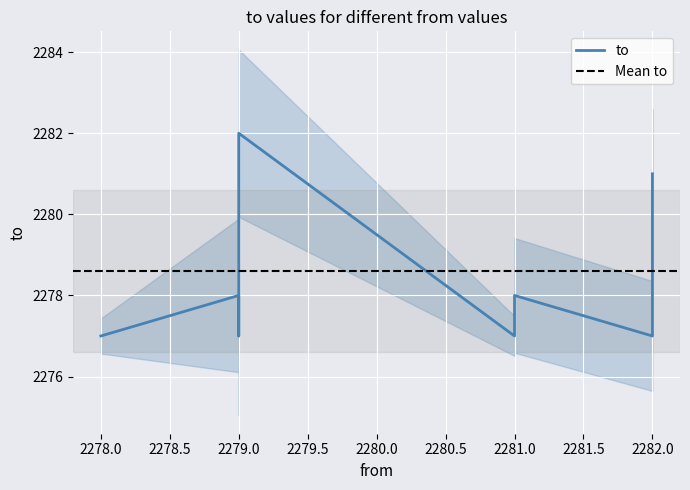

What is the value of the 9th point from the left?

2277